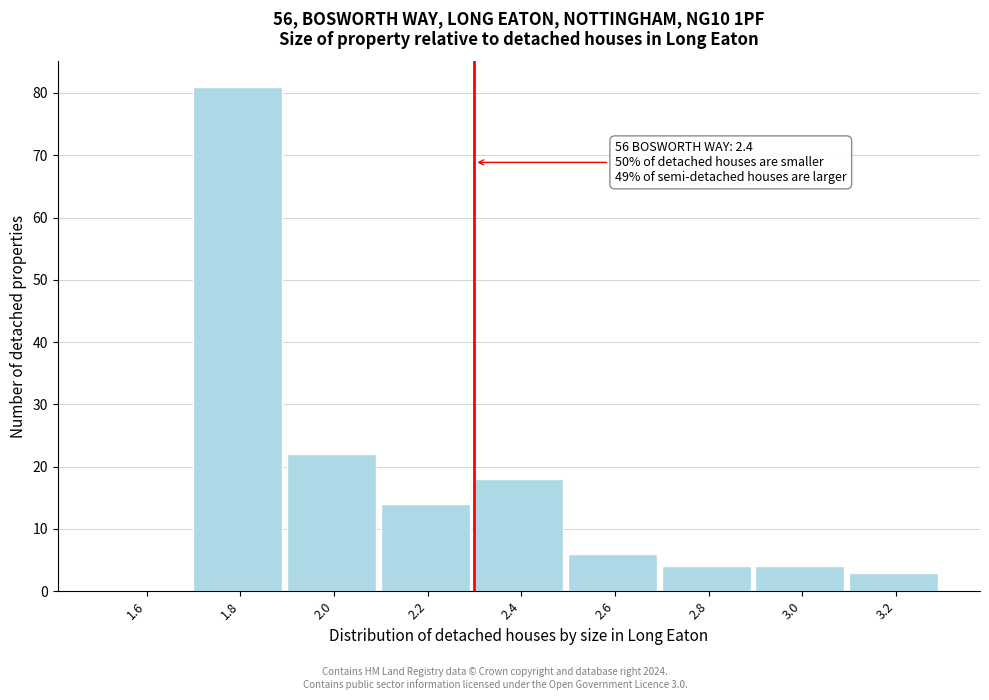

Reading right to left, list all the values displayed in this chart.

3.2=3	3.0=4	2.8=4	2.6=6	2.4=18	2.2=14	2.0=22	1.8=81	1.6=0